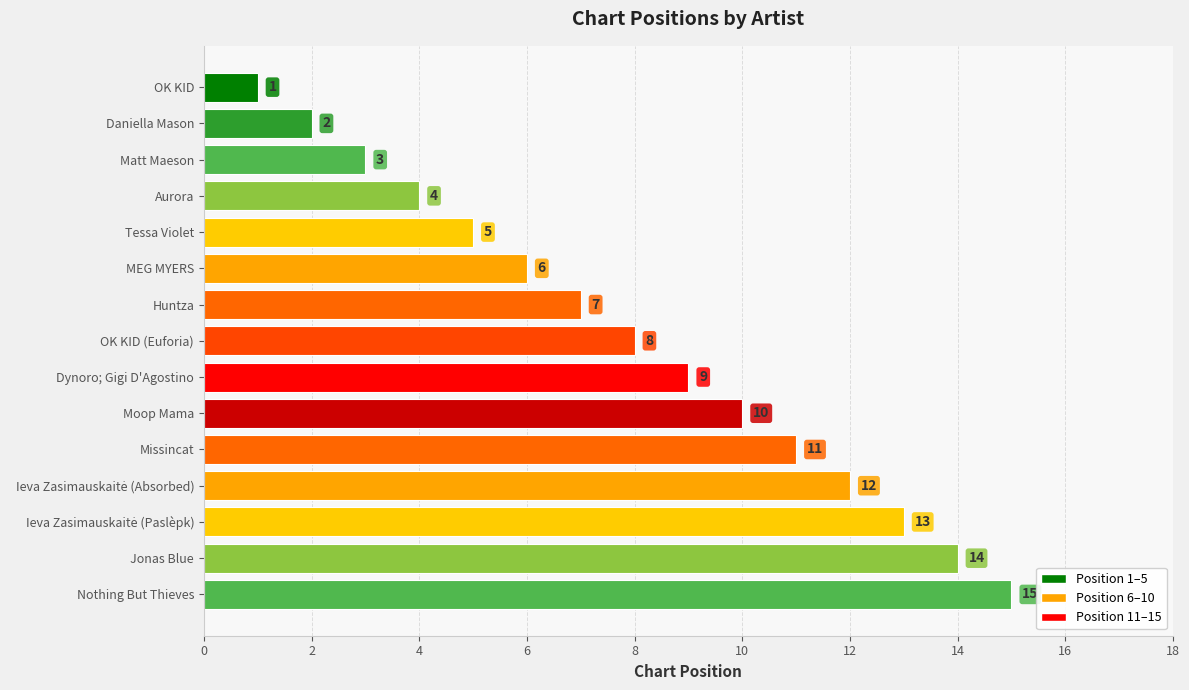

What is the difference between the maximum and second lowest values?

13